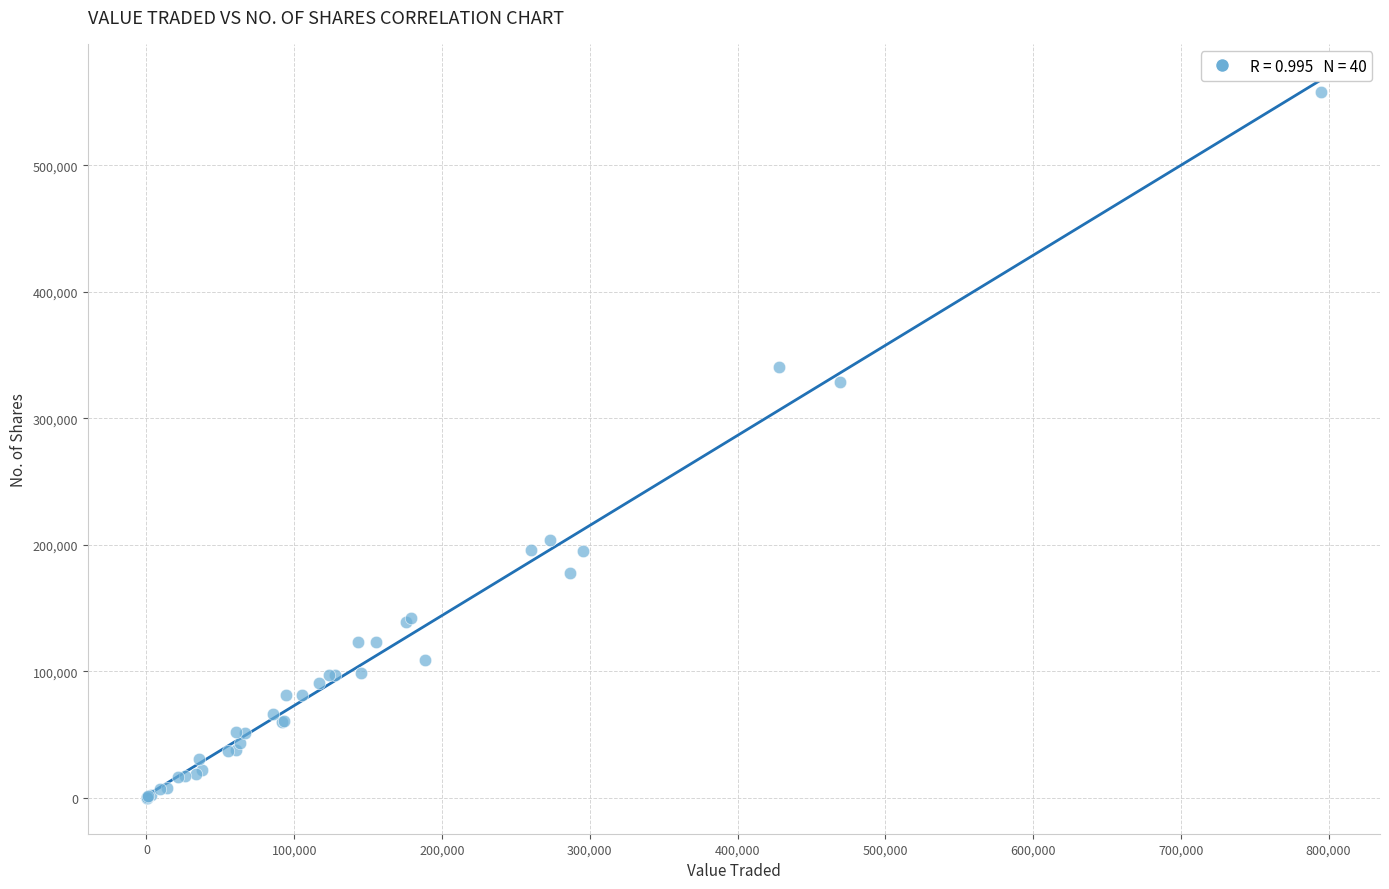

What Y value in the scatter plot is closest to 279018?

329061